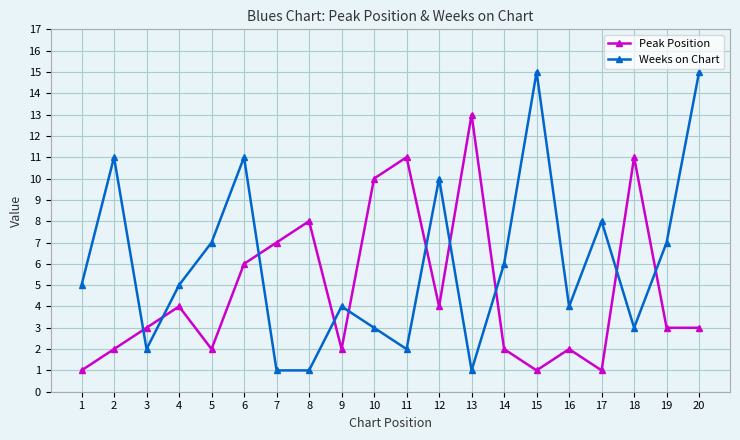

True or false: Weeks on Chart has a value of 4 at 10.

False